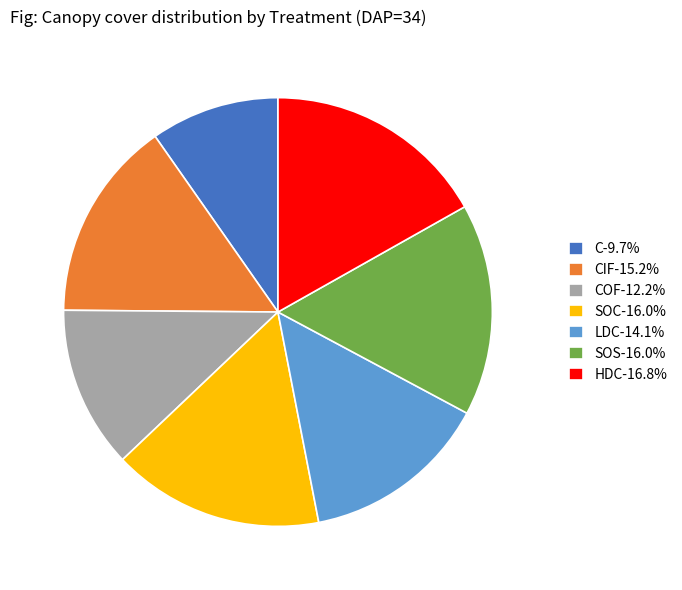

Does any single category account for the majority?

No